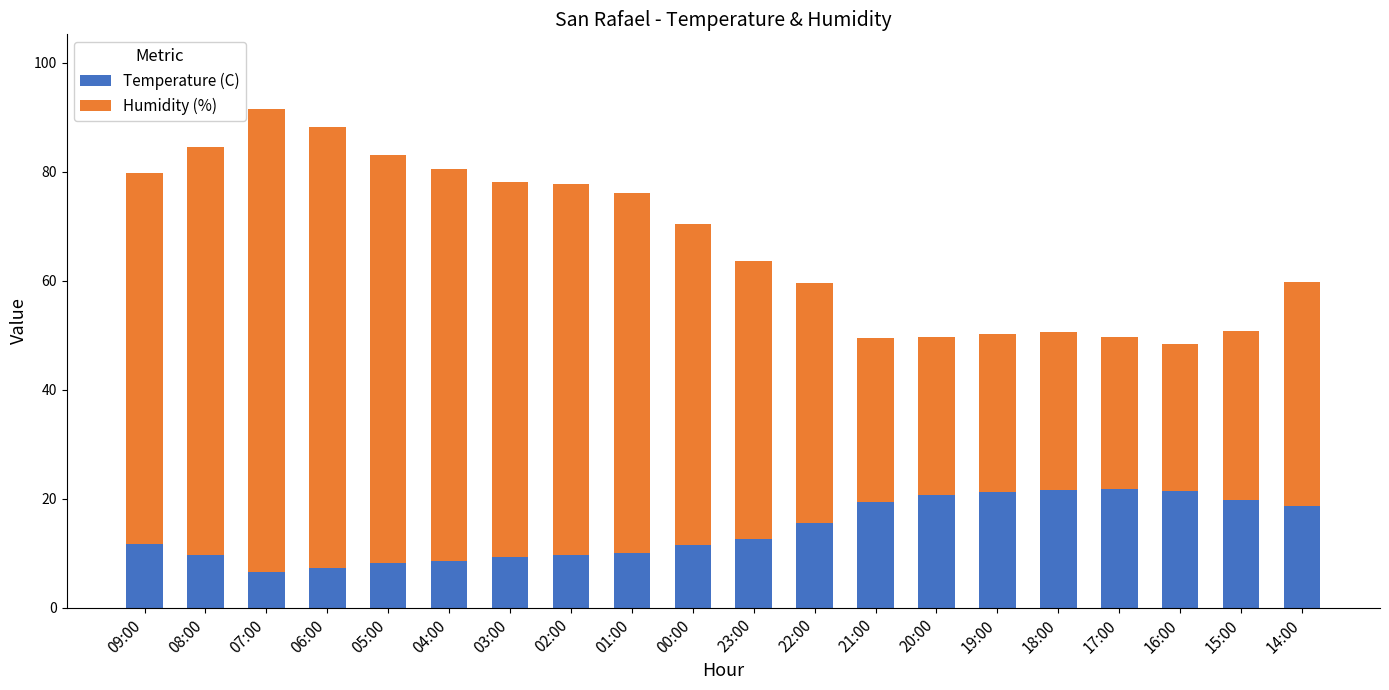

What is the maximum value for Temperature (C)?

21.7